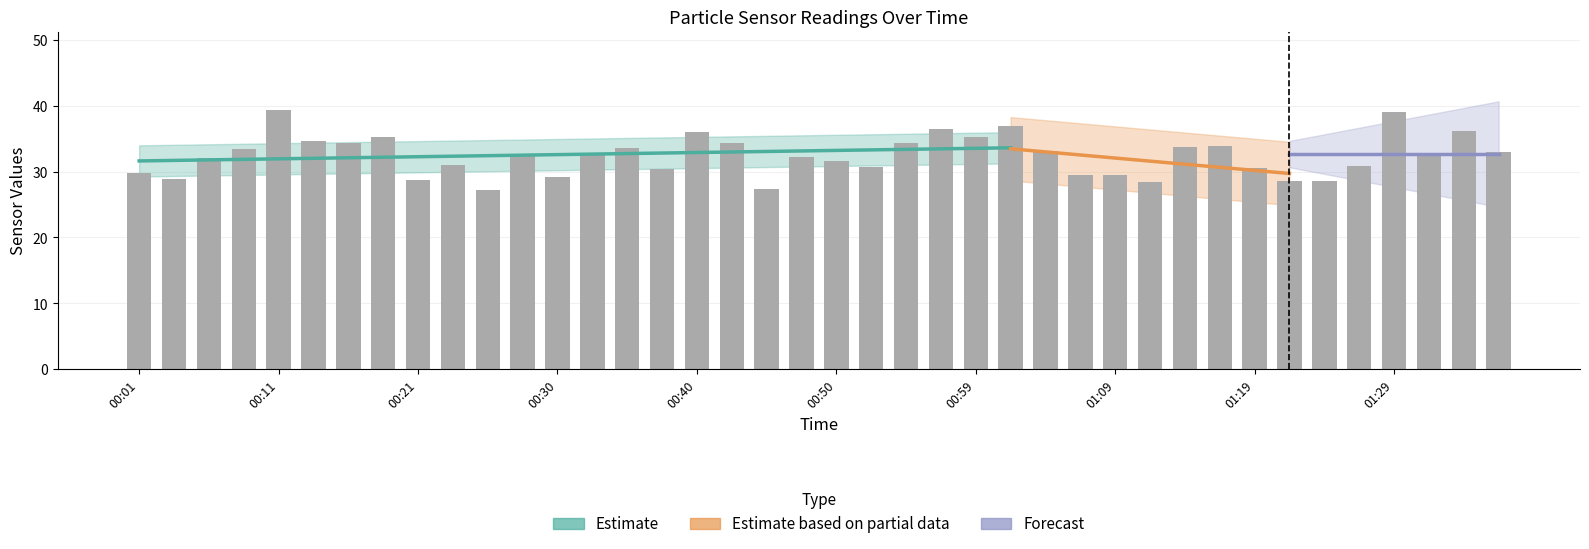

Does the chart contain any negative values?

No